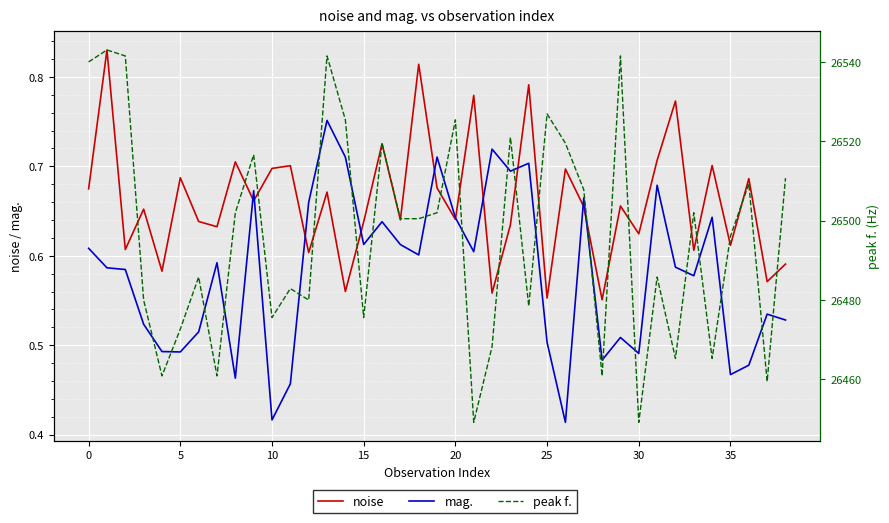

In noise, how many points are lower than both neighbors (excluding endpoints)?

15